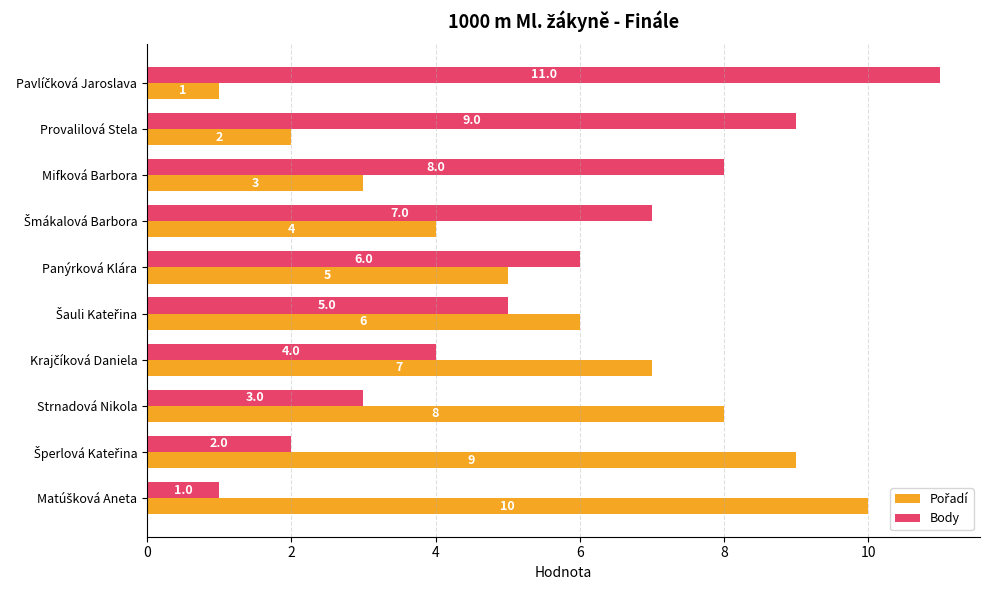

Which series has the largest total across all categories?

Body